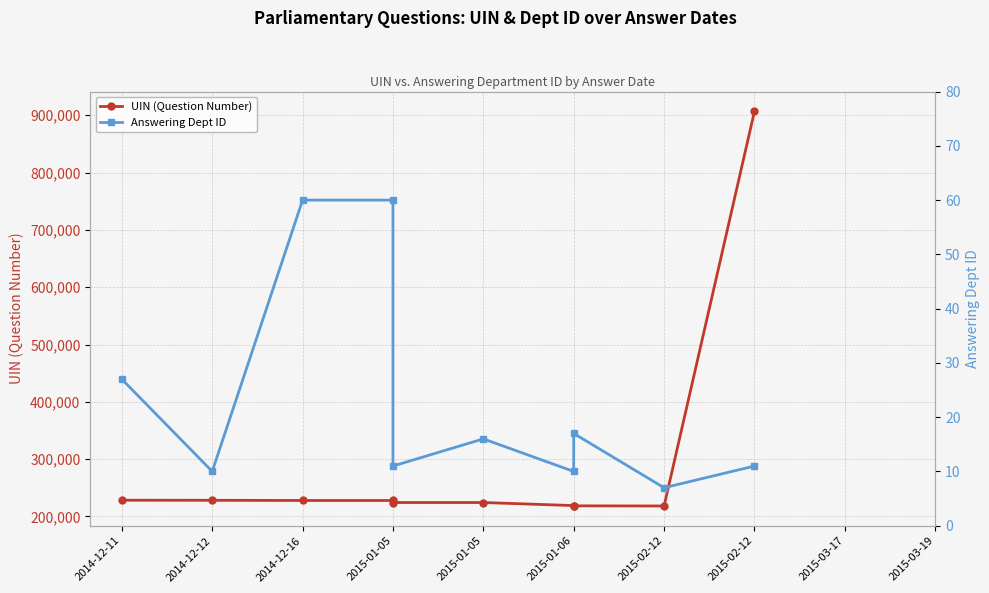

How many categories are shown in the chart?

10